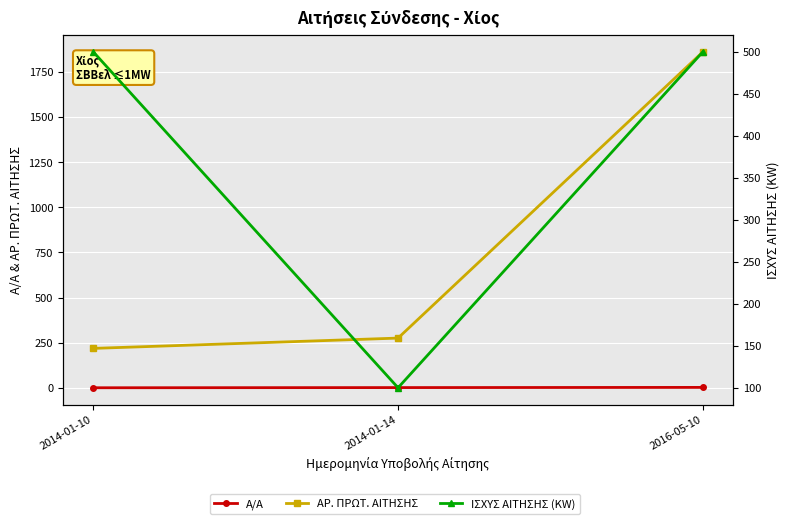

Rank the series by their average value, from lowest to highest.

Α/Α, ΙΣΧΥΣ ΑΙΤΗΣΗΣ (KW), ΑΡ. ΠΡΩΤ. ΑΙΤΗΣΗΣ